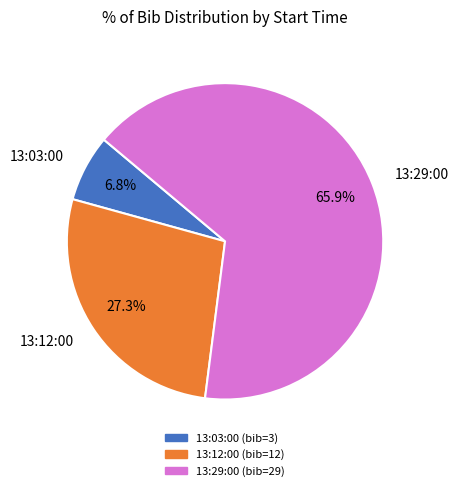

True or false: 13:03:00 accounts for 1% of the total.

False